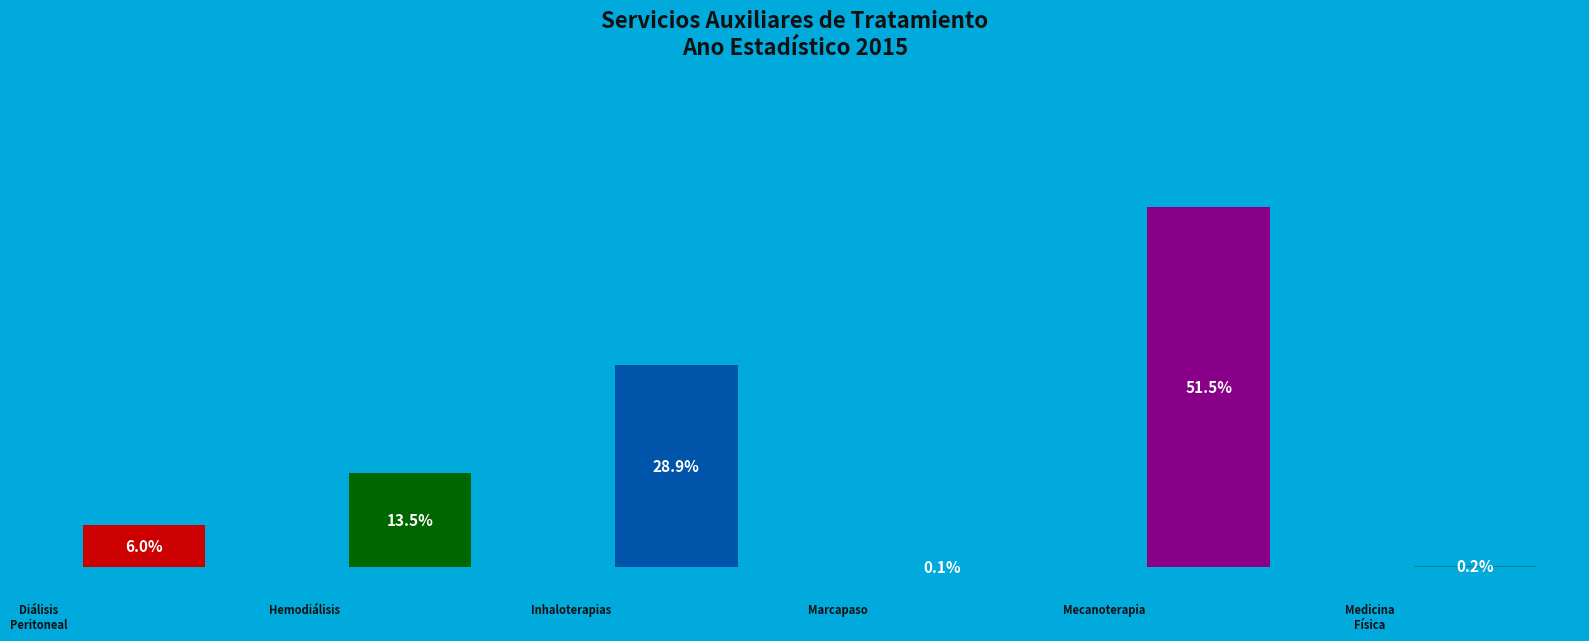

To the nearest percent, what is the difference between the Hemodiálisis and Inhaloterapias slice percentages?

15%